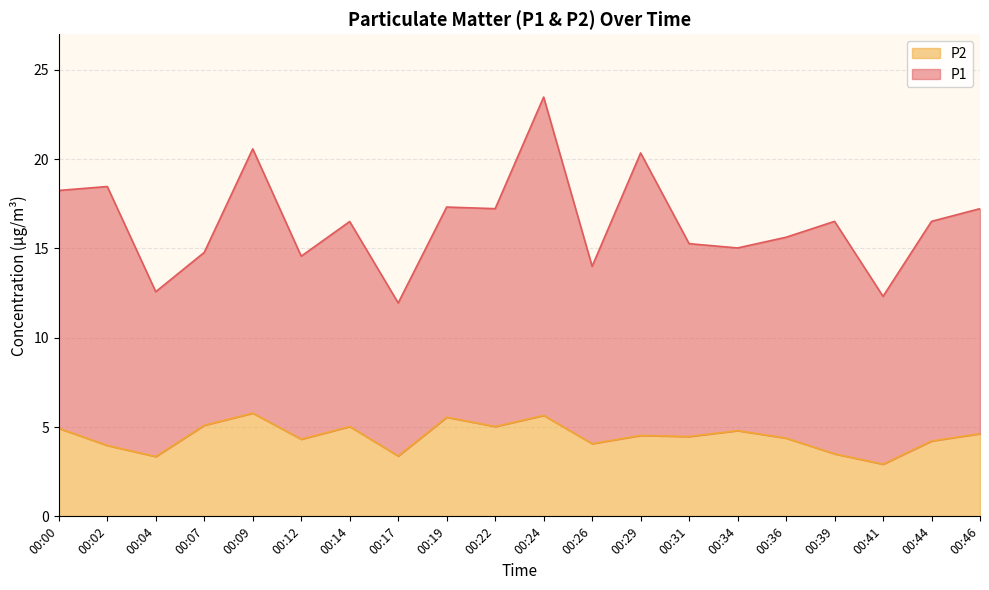

How many values exceed 4?

15